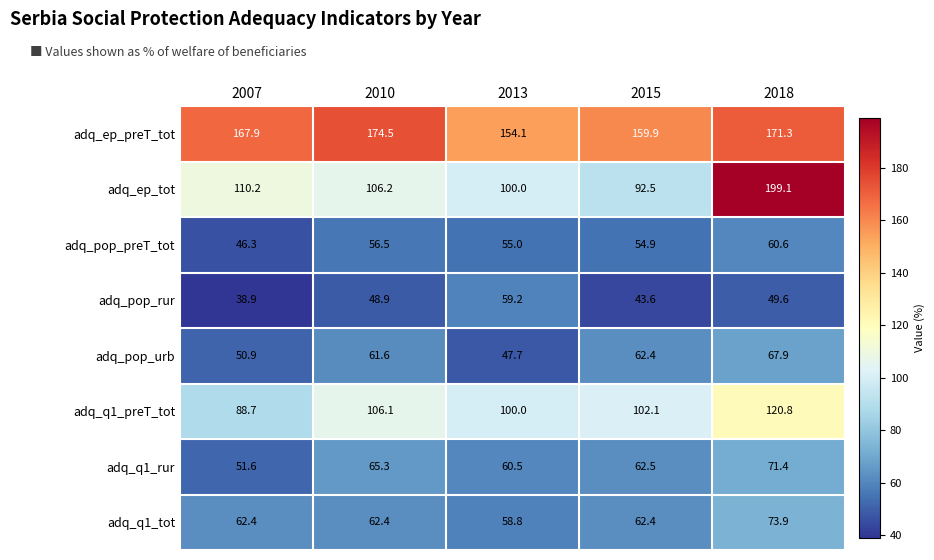

What is the minimum value shown in the chart?

38.9